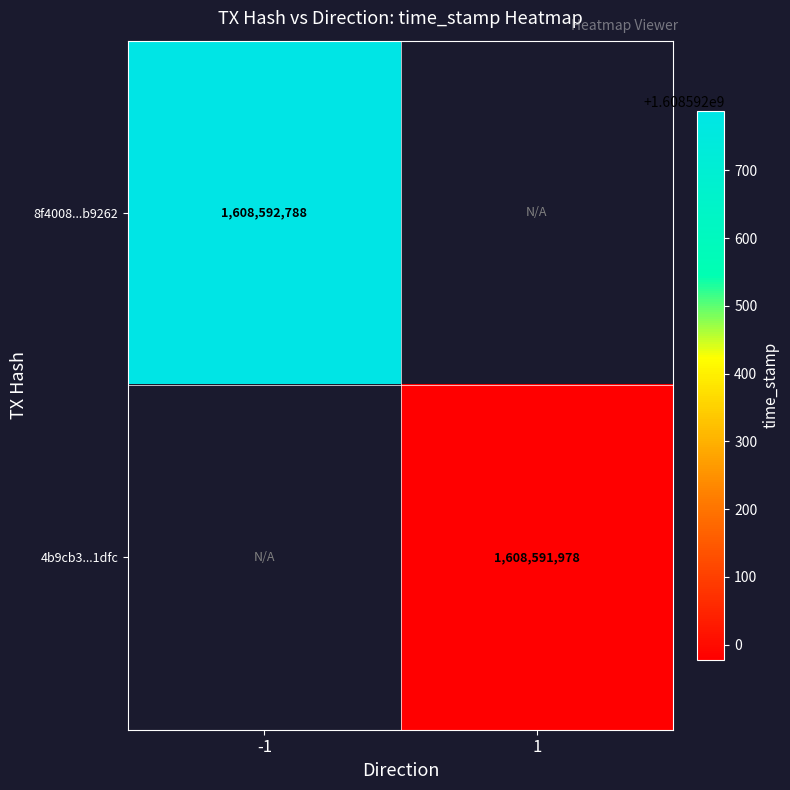

List the series in order of their peak value, lowest first.

4b9cb31718fad5a115e5728960e758625ae1dfc, 8f4008dbfe76c7c0b1cba767c6d97fb168b9262